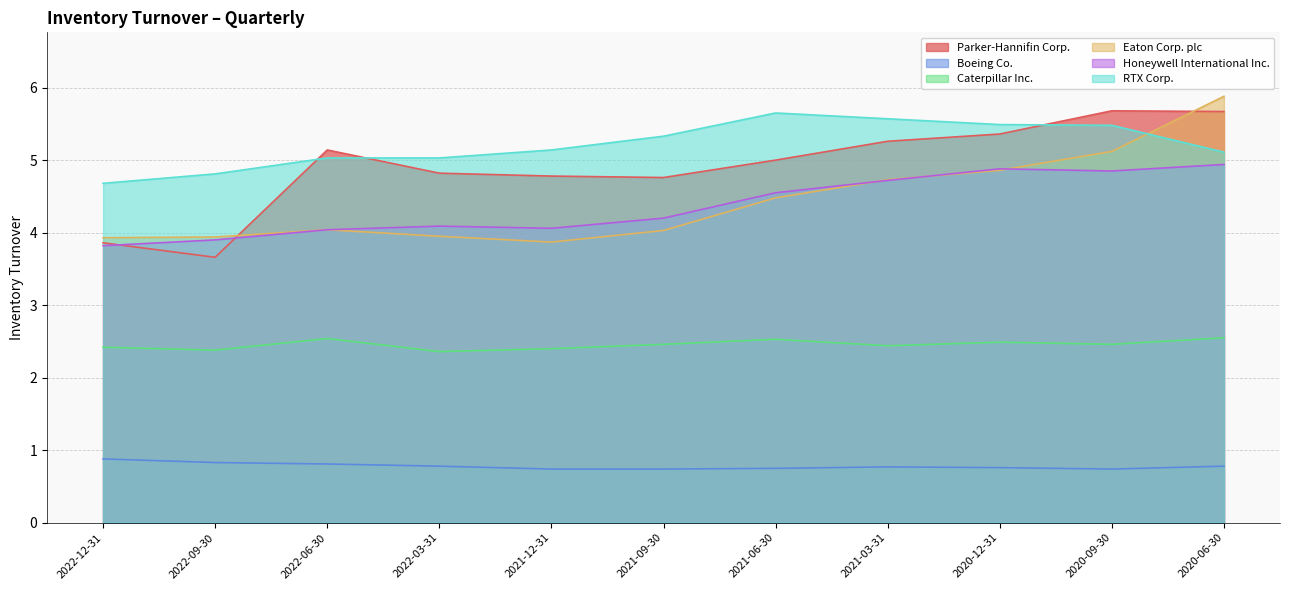

True or false: RTX Corp. and Eaton Corp. plc intersect in this chart.

True